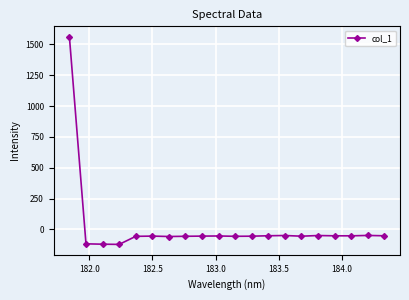

What is the smallest value displayed?

-120.8